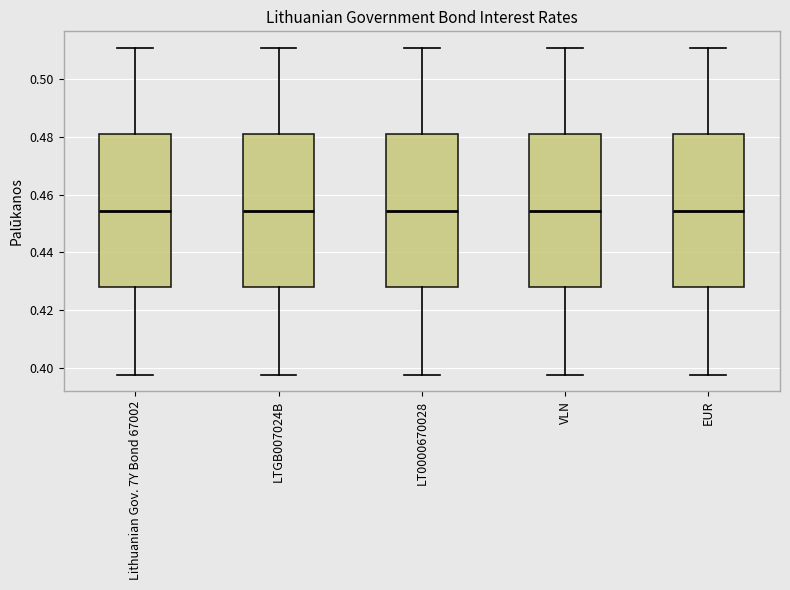

Reading left to right, read every box against the y-axis: the position of its median line, the range the box covers, and the ends of its whiskers. The values are not printed on the chart, so give them approximately, as read against the axis.

Lithuanian Gov. 7Y Bond 67002: median 0.454, box 0.428 to 0.482, whiskers 0.398 to 0.510
LTGB007024B: median 0.454, box 0.428 to 0.482, whiskers 0.398 to 0.510
LT0000670028: median 0.454, box 0.428 to 0.482, whiskers 0.398 to 0.510
VLN: median 0.454, box 0.428 to 0.482, whiskers 0.398 to 0.510
EUR: median 0.454, box 0.428 to 0.482, whiskers 0.398 to 0.510